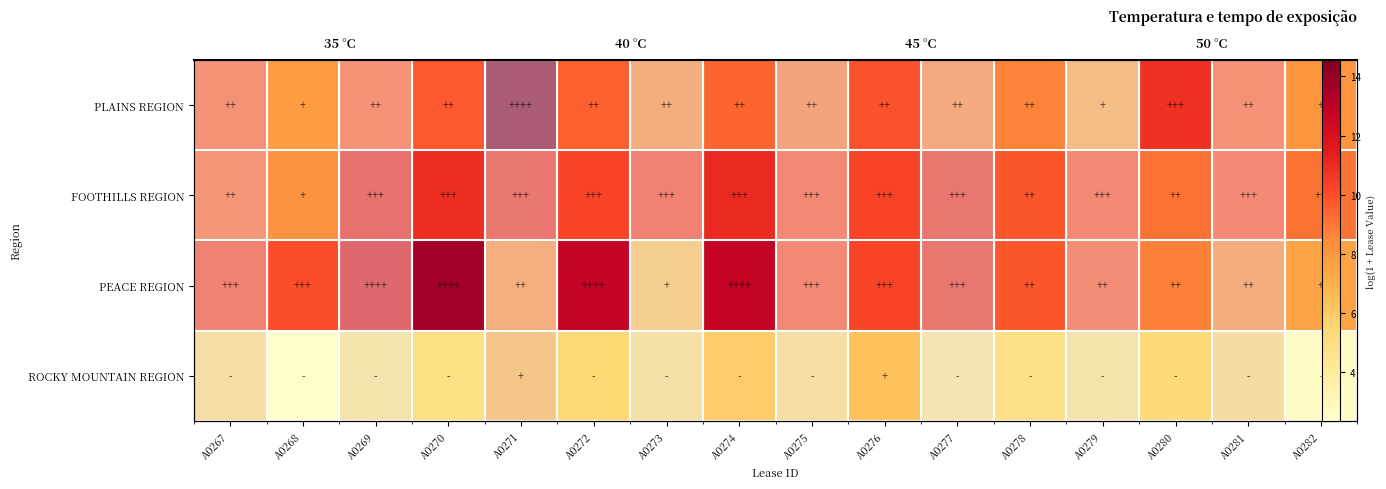

The FOOTHILLS REGION series shows 10.0 at A0275. True or false?

True